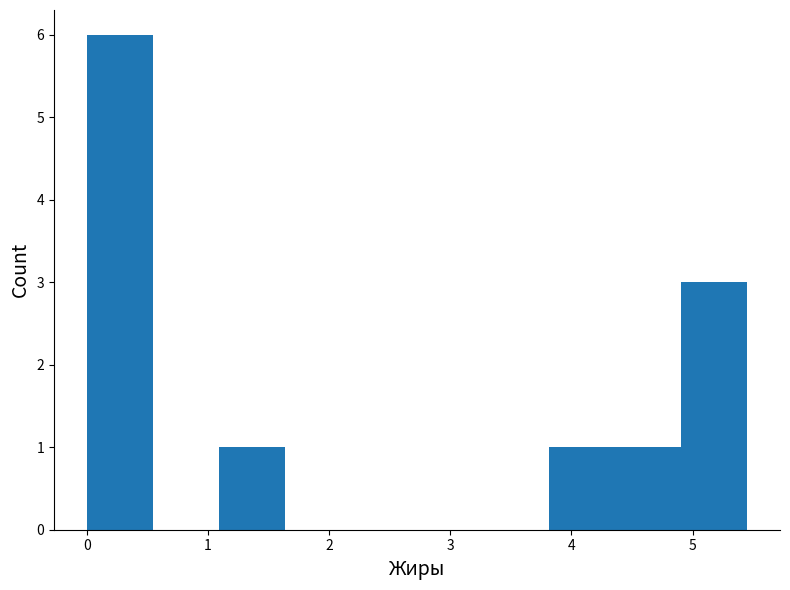

How tall is the bar that spans 0.0 to 0.5 on the x-axis? Neither the bar edges nor the heights are printed on the chart, so give them approximately, as read against the axes.

6